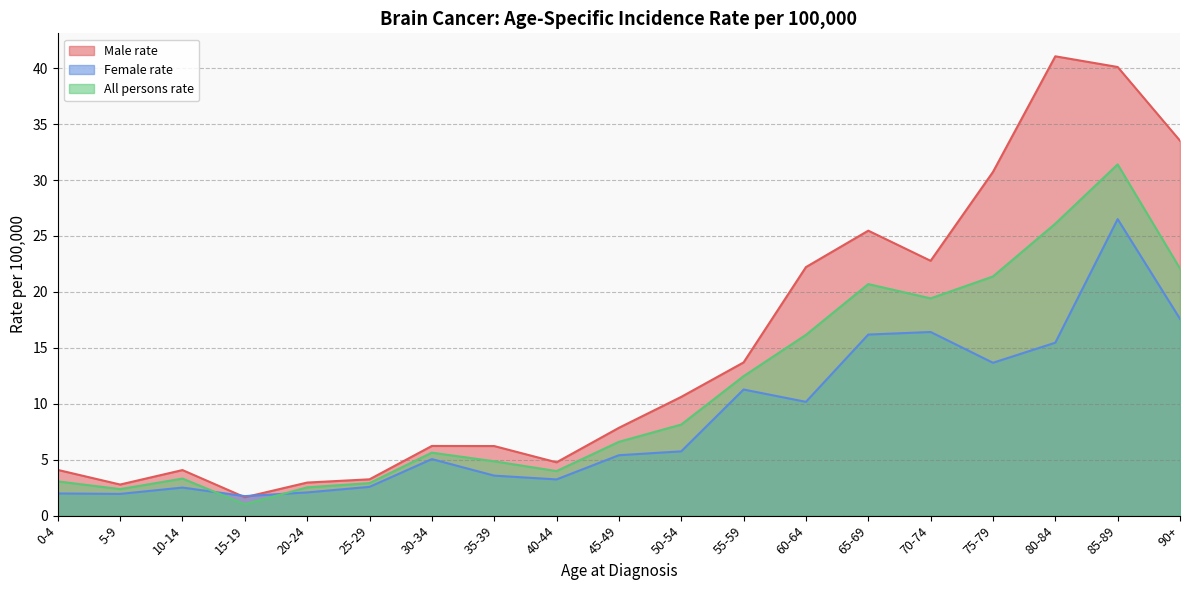

What is the maximum value for Female rate?

26.5